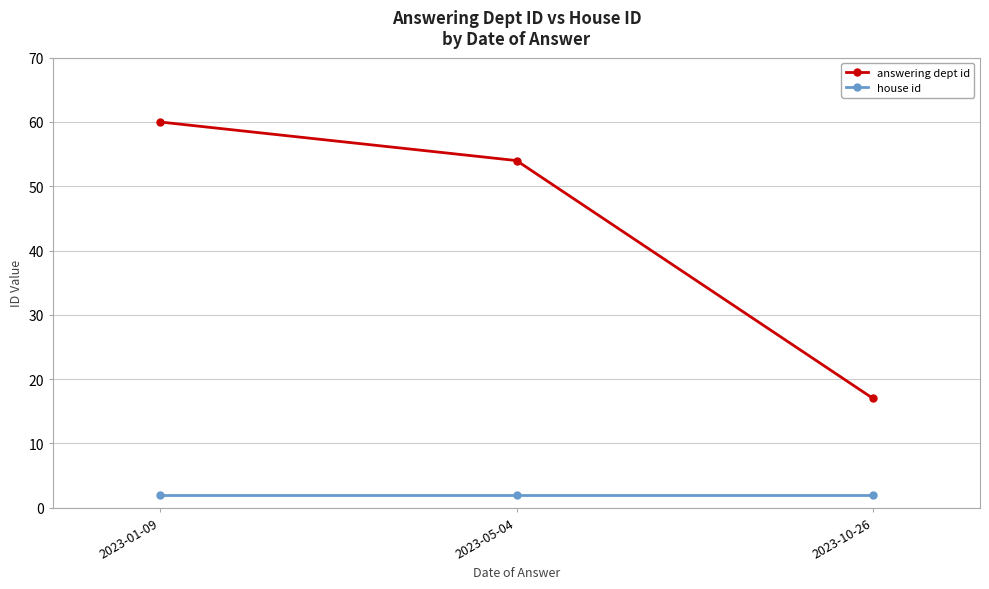

What is the sum of the house id values at 2023-01-09 and 2023-05-04?

4